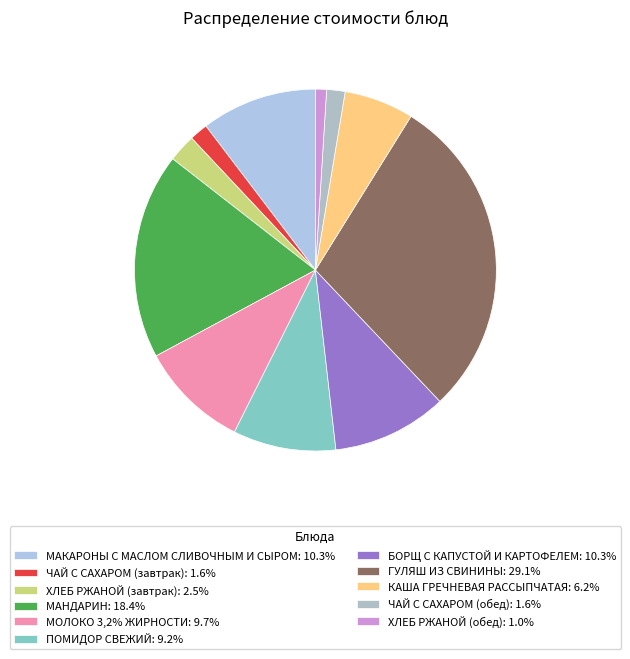

The ЧАЙ С САХАРОМ (завтрак) slice represents 2% of the pie. True or false?

True